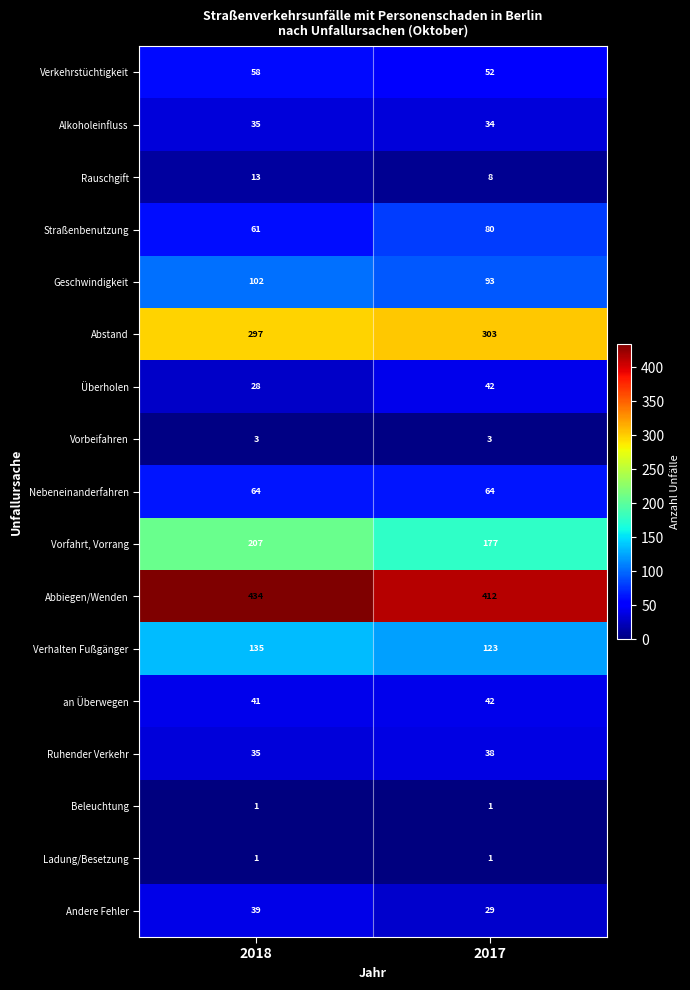

The Nebeneinanderfahren series shows 64 at 2018. True or false?

True